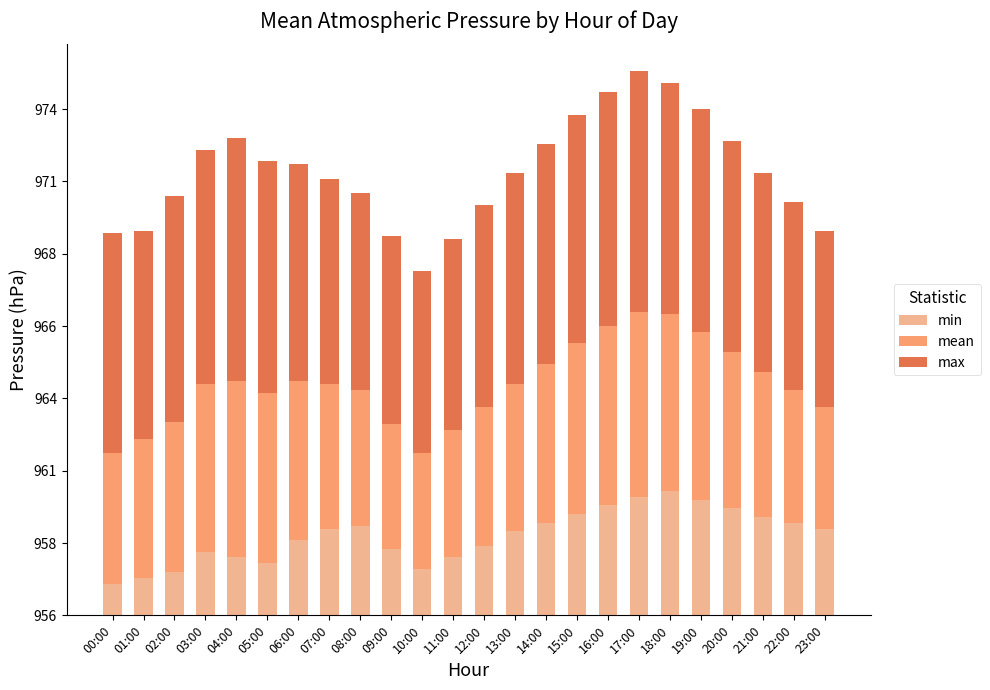

Does the chart contain any negative values?

No